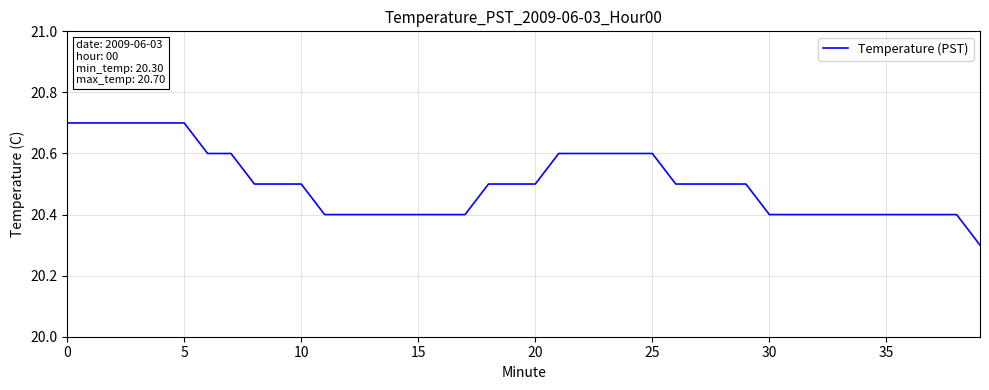

What is the minimum value shown in the chart?

20.3